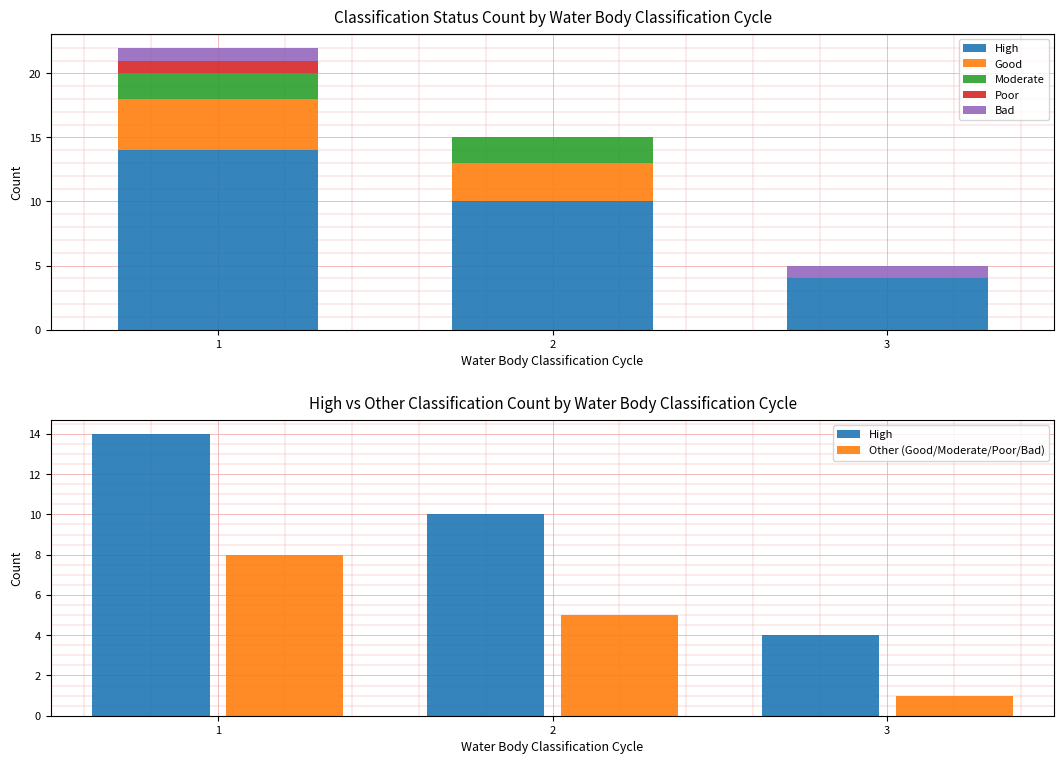

Which series has the widest spread of values?

High